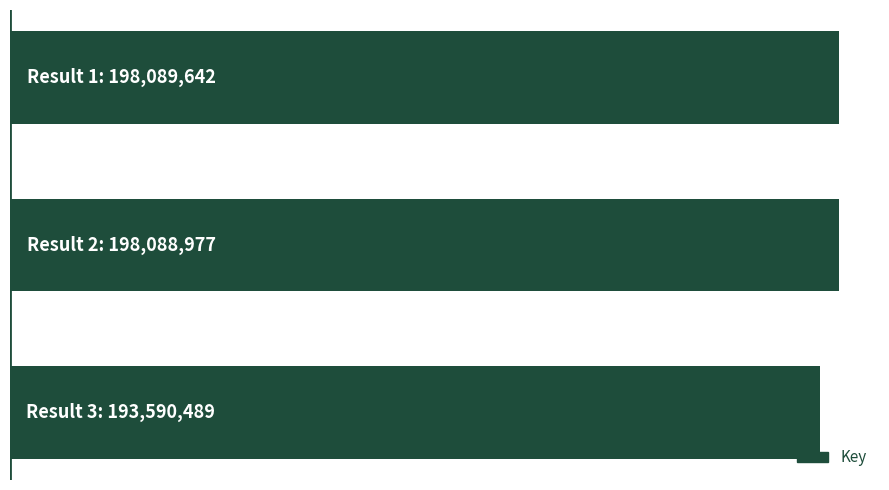

Are the bars horizontal?

Yes